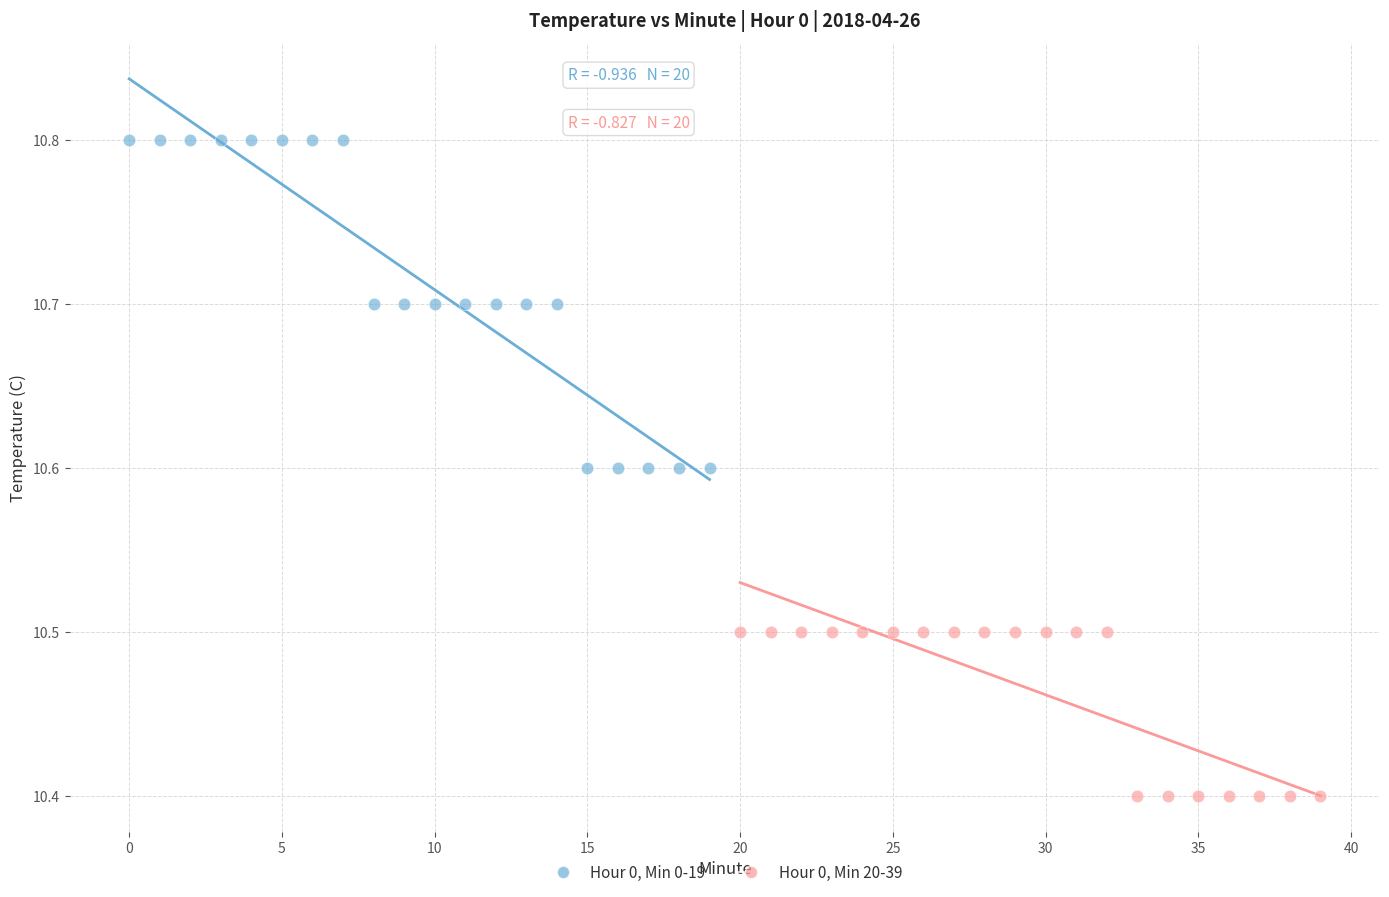

Which series reaches the maximum Y coordinate?

Hour 0, Min 0-19